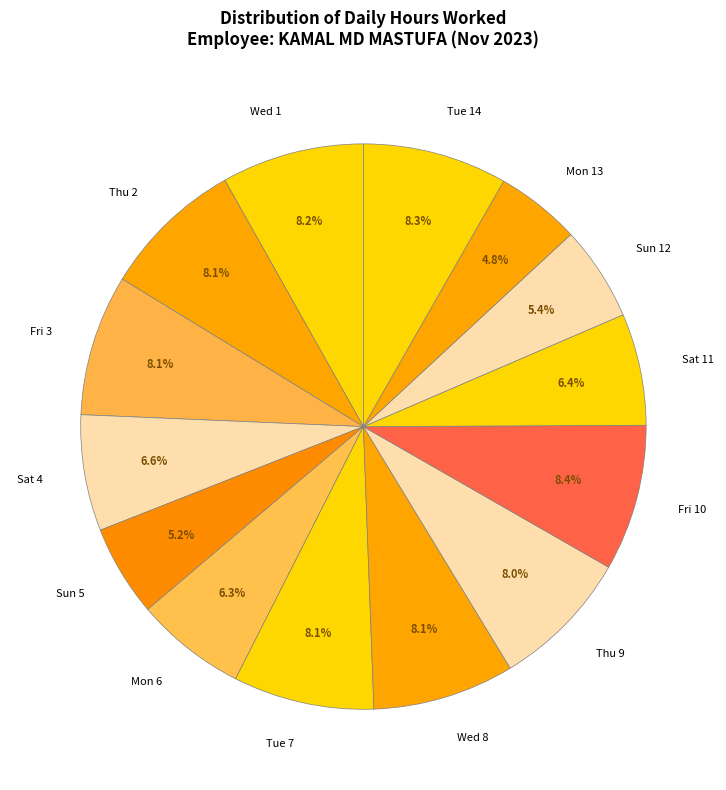

Do Sun 5 and Tue 14 together represent more than half of the pie?

No